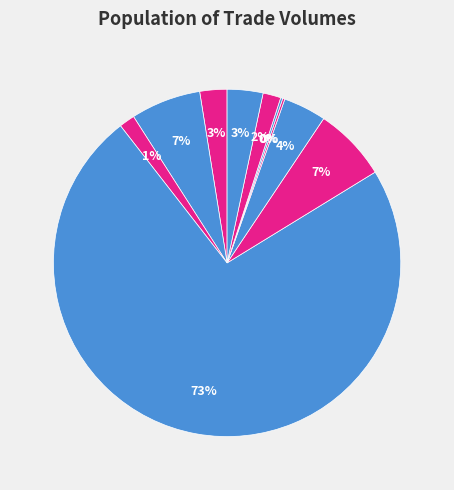

Which category accounts for the majority?

14:32:05 (1100)